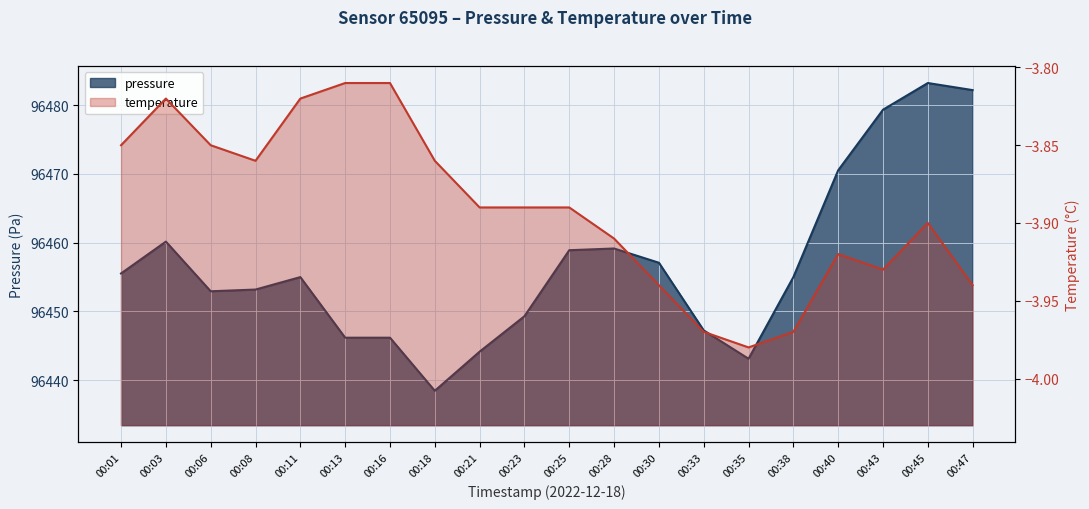

Which category has the lowest value across all series?

00:35